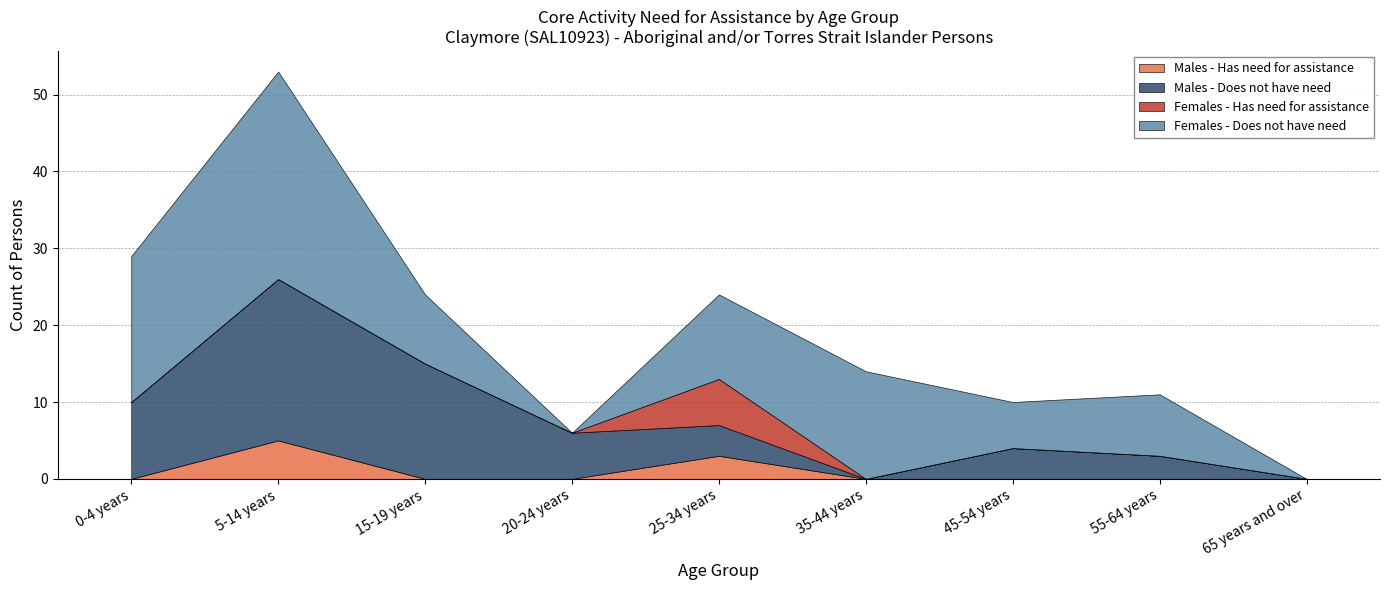

Is it true that Females - Has need for assistance equals 10 at 25-34 years?

False